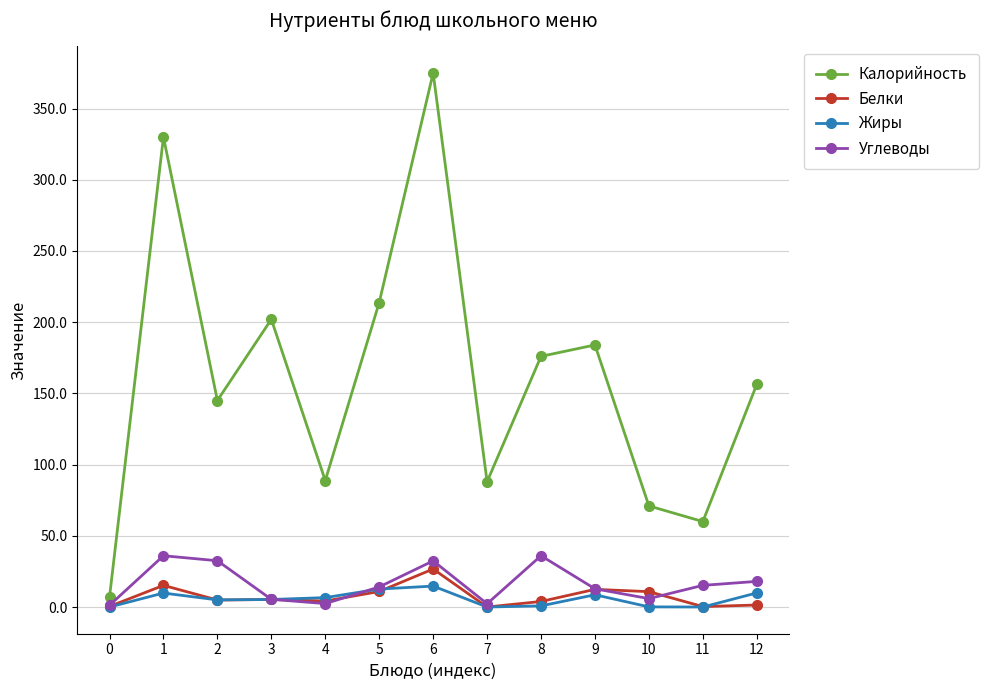

The value of Калорийность at 5 is 307.7. True or false?

False